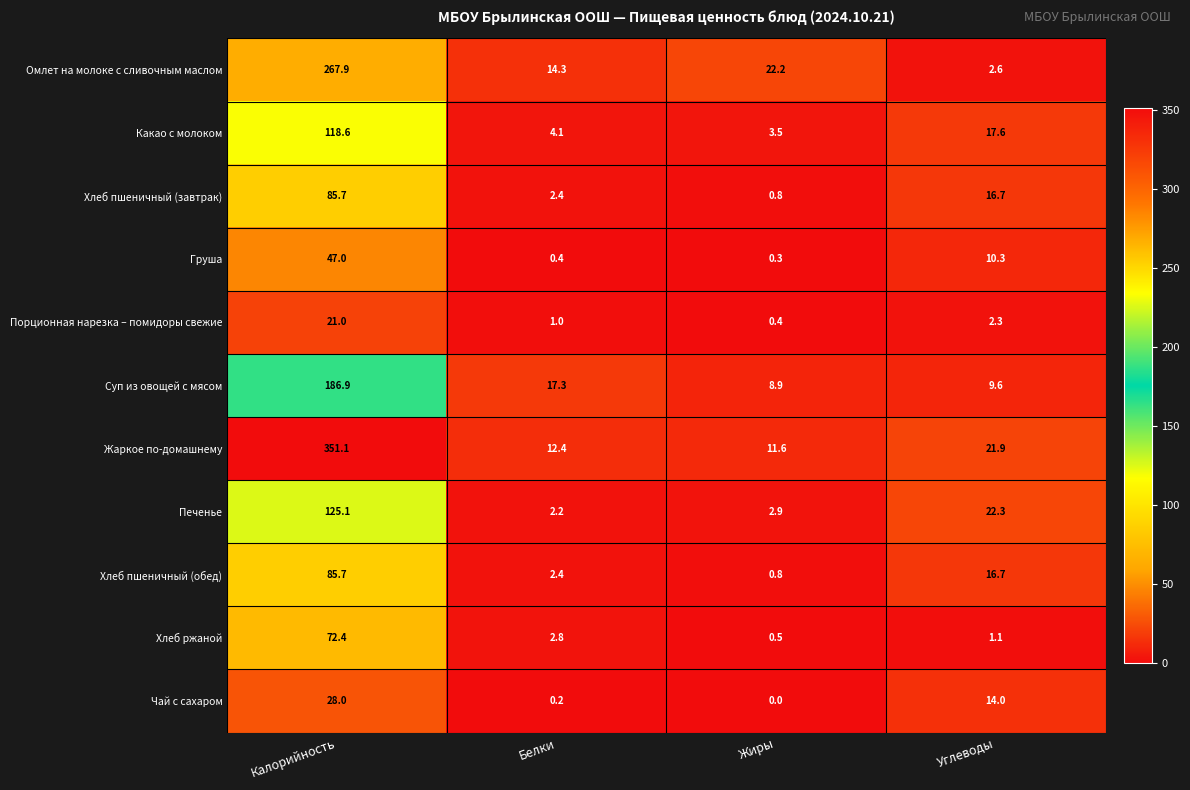

Which series changed the most between Жиры and Углеводы?

Омлет на молоке с сливочным маслом